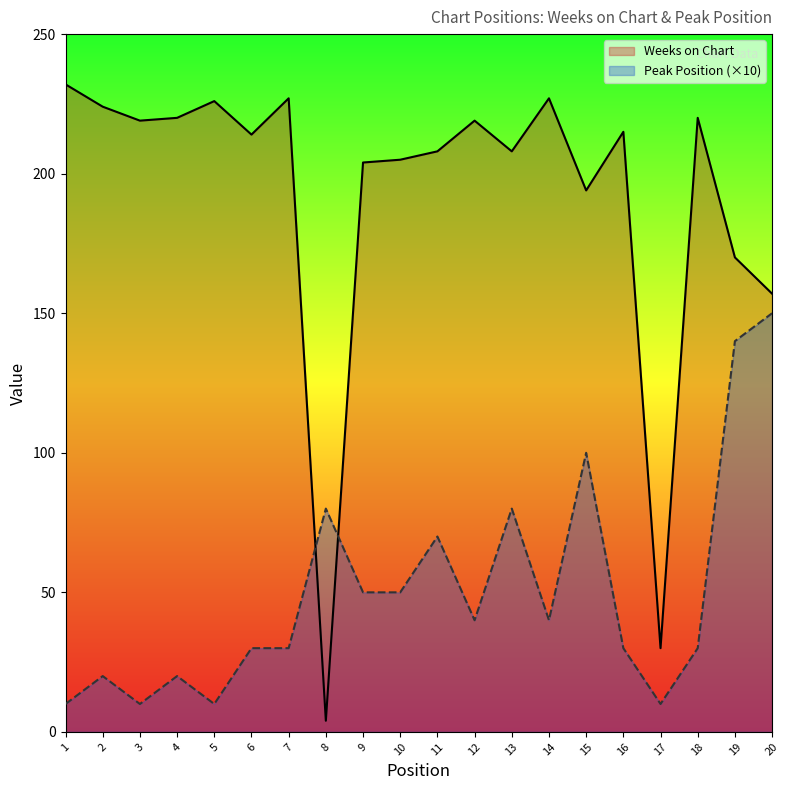

Which series has the largest total across all categories?

Weeks on Chart